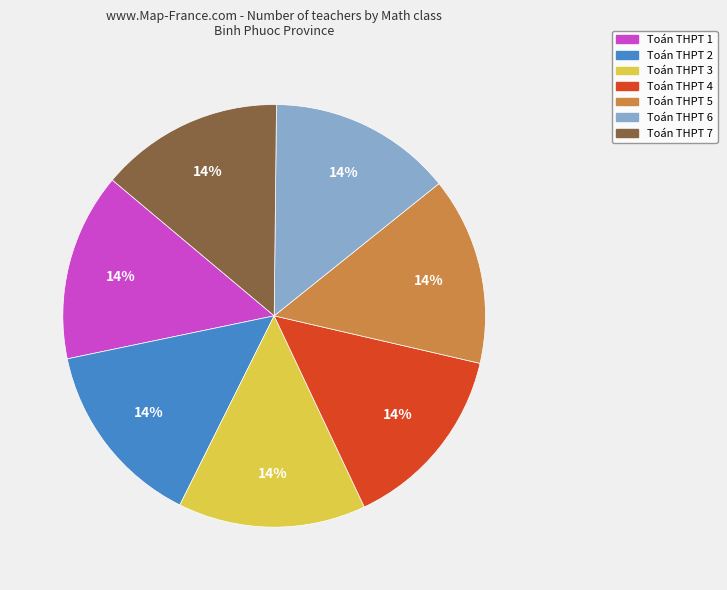

Is there any slice that represents more than half of the pie?

No